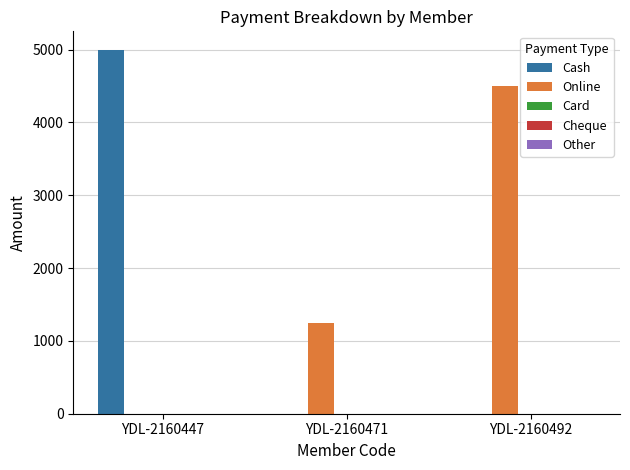

Are the bars horizontal?

No